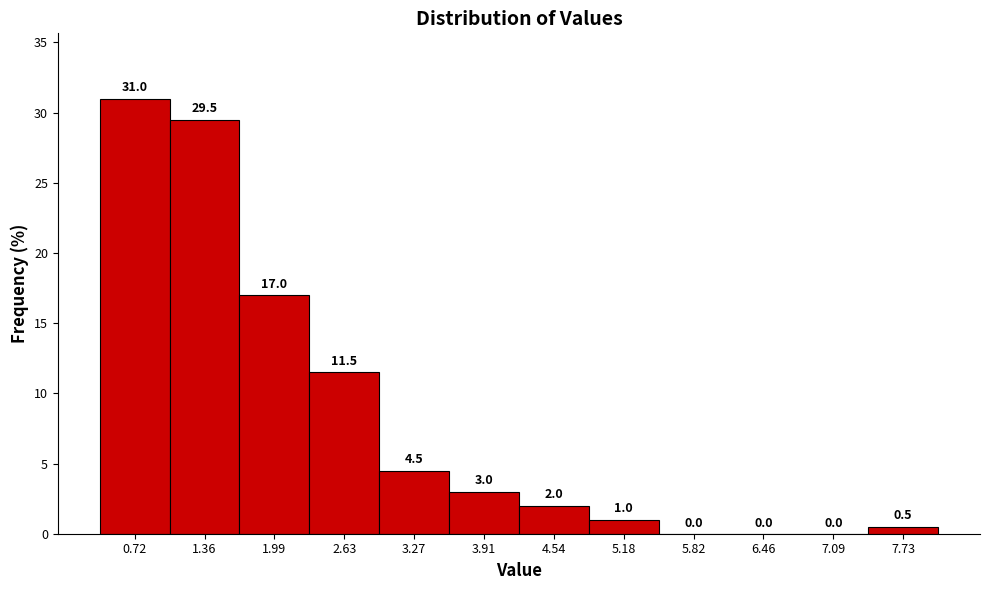

Reading left to right, list every bar in this chart as the range it spans on the x-axis followed by its height. The bar edges are not printed on the chart, so give them approximately, as read against the axis.

0.4 to 1.0: 31.0
1.0 to 1.7: 29.5
1.7 to 2.3: 17.0
2.3 to 3.0: 11.5
3.0 to 3.6: 4.5
3.6 to 4.2: 3.0
4.2 to 4.9: 2.0
4.9 to 5.5: 1.0
5.5 to 6.1: 0.0
6.1 to 6.8: 0.0
6.8 to 7.4: 0.0
7.4 to 8.1: 0.5